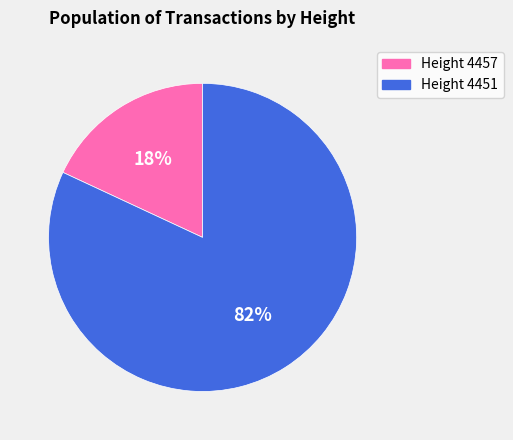

How many slices are in this pie chart?

2